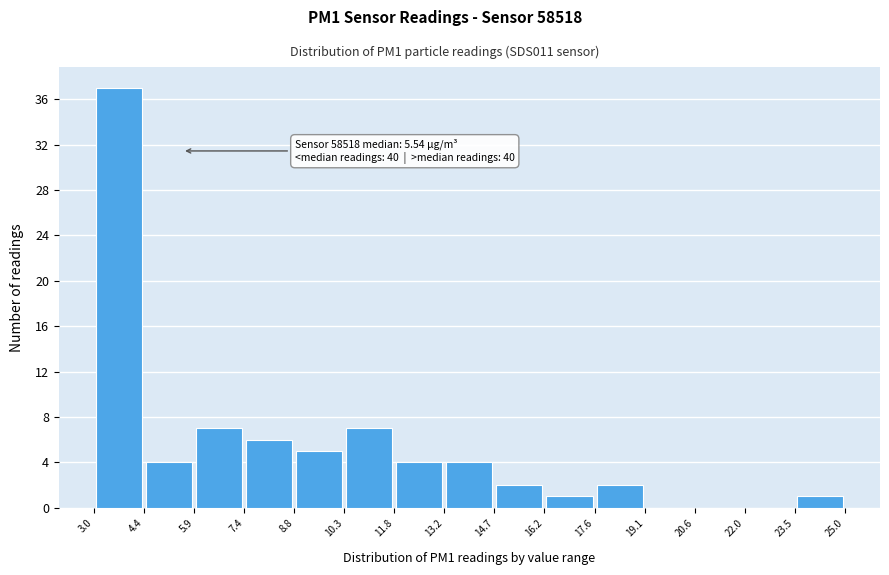

Over which range of the x-axis is the bar tallest?

3.0 to 4.4